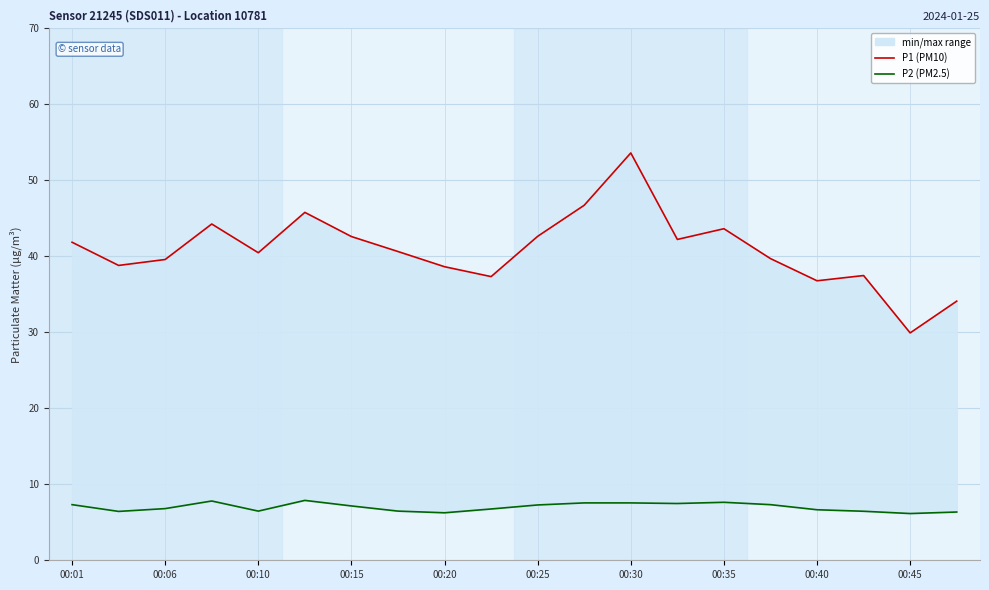

What is the average value of the P1 (PM10) series?

40.8